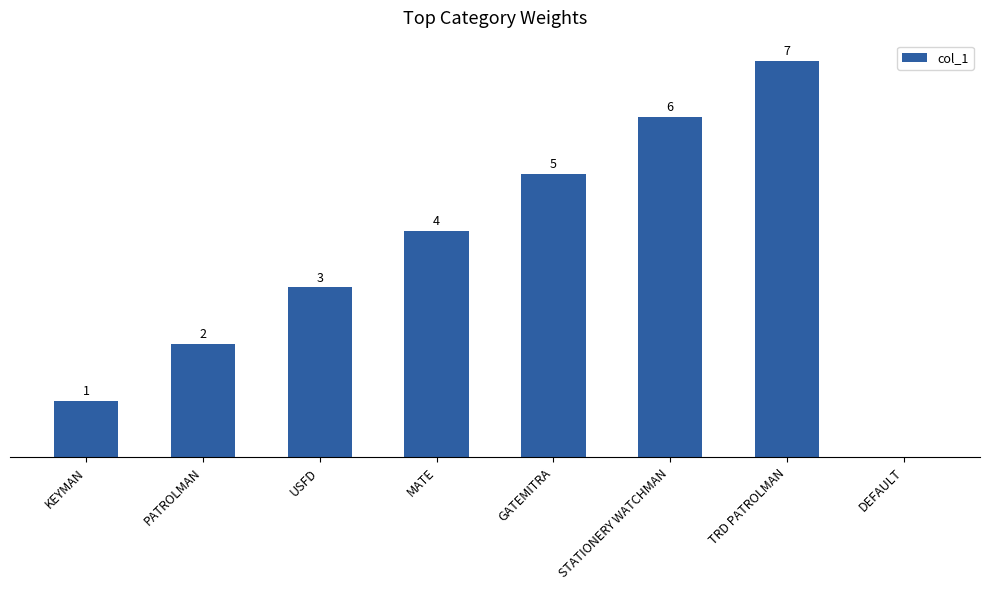

Which has a higher value, GATEMITRA or TRD PATROLMAN?

TRD PATROLMAN